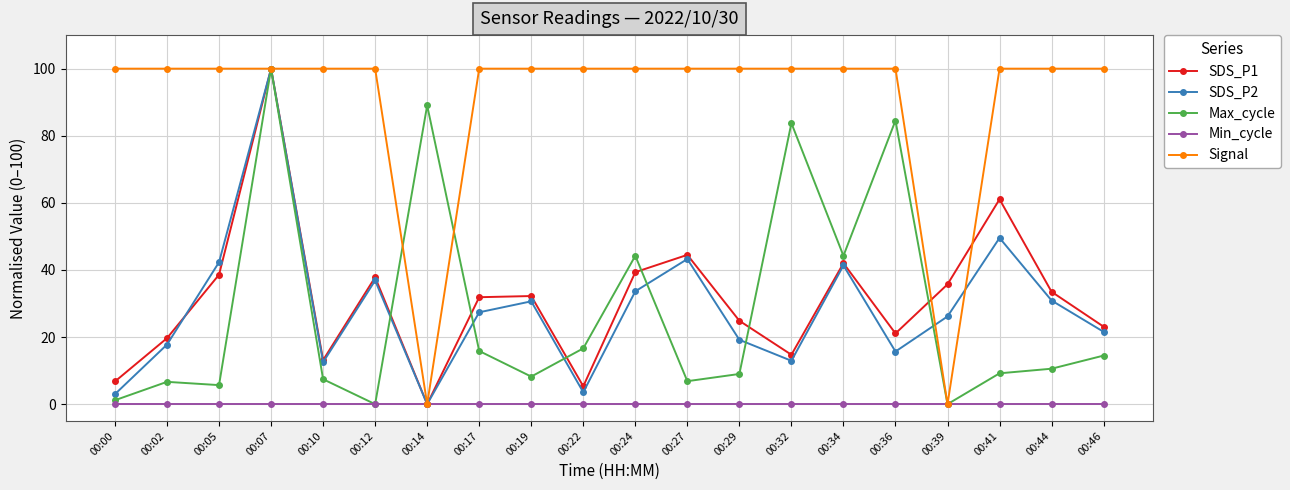

What is the value of the Signal point at the 3rd from the left?

100.0